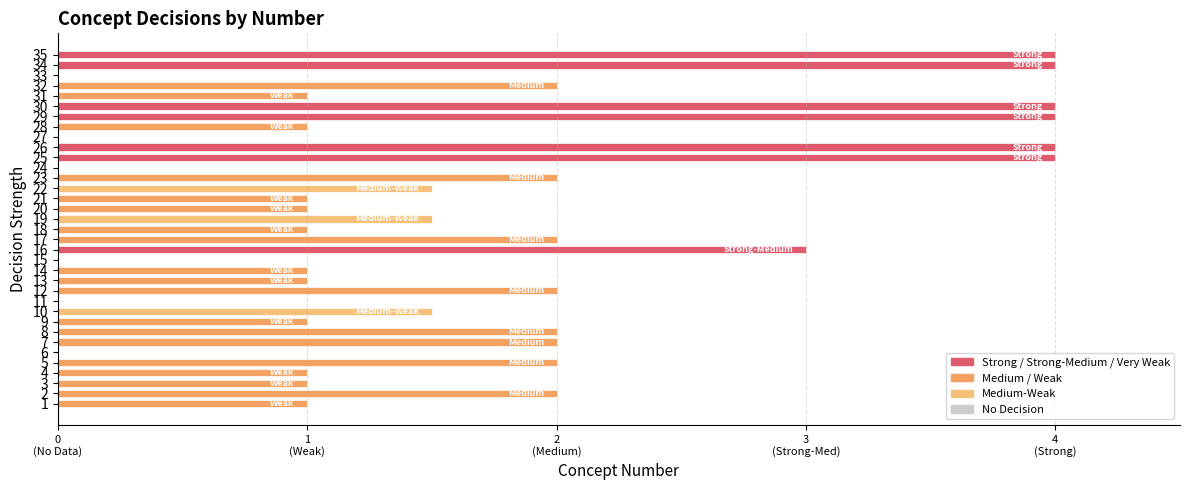

Are the bars horizontal?

Yes